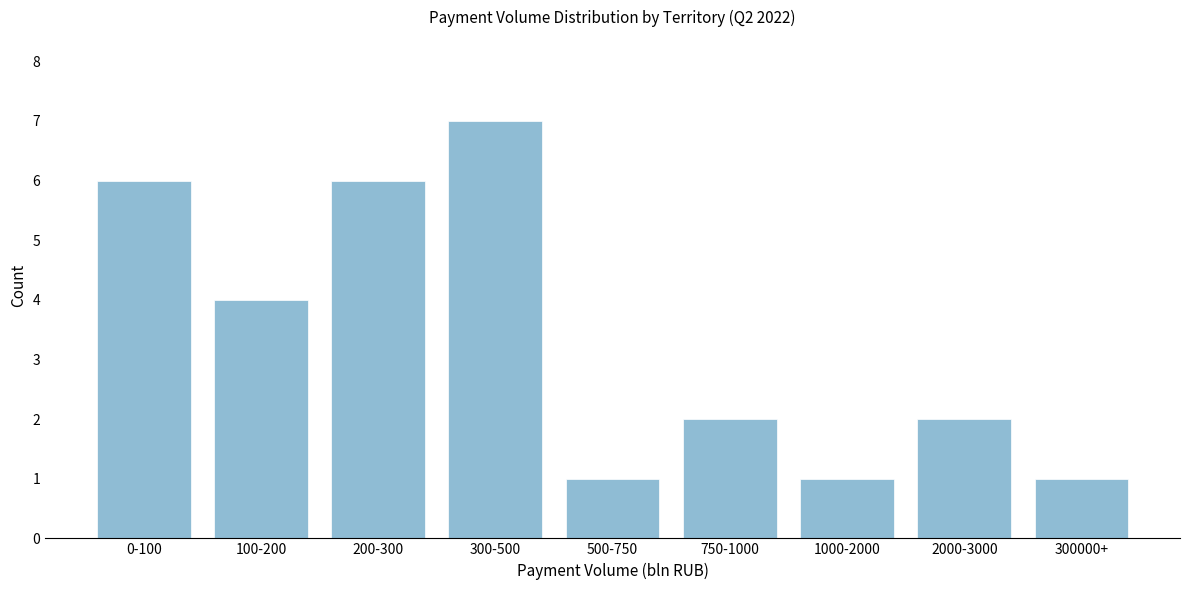

Reading left to right, what are all the values shown in this chart?

6	4	6	7	1	2	1	2	1